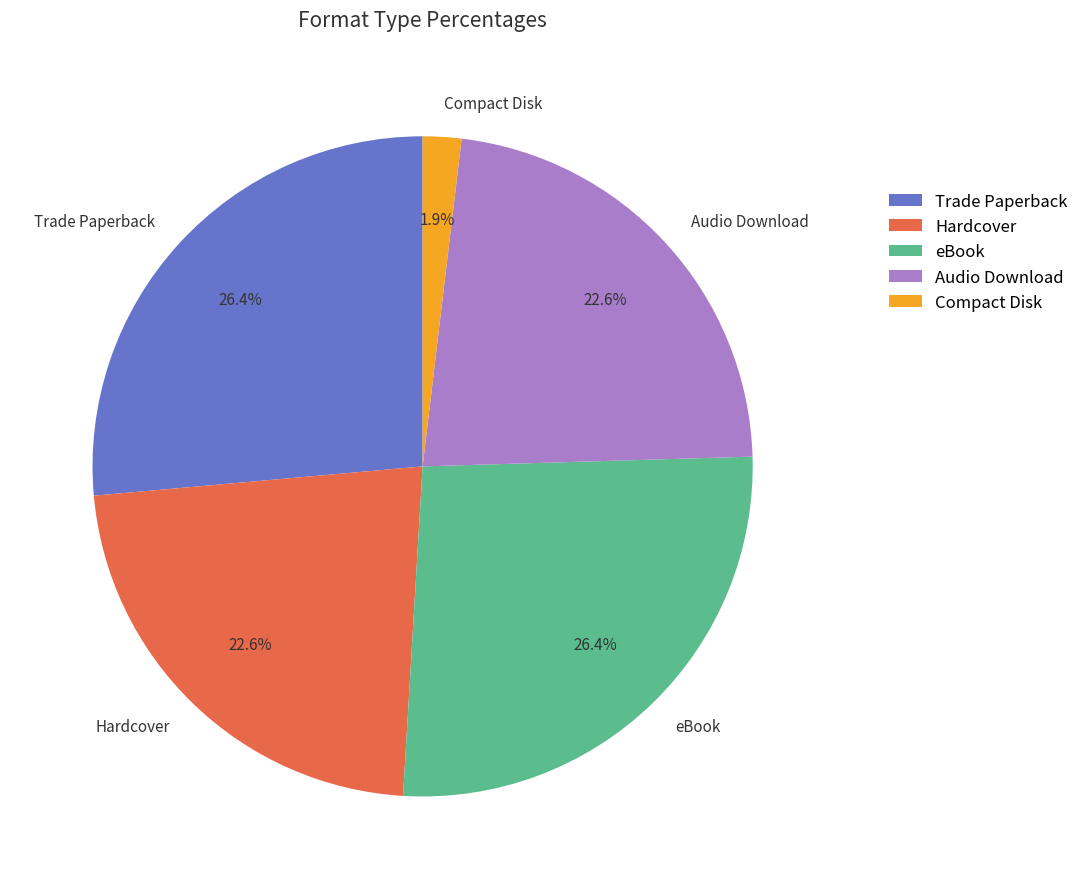

What is the smallest slice in the pie chart?

Compact Disk